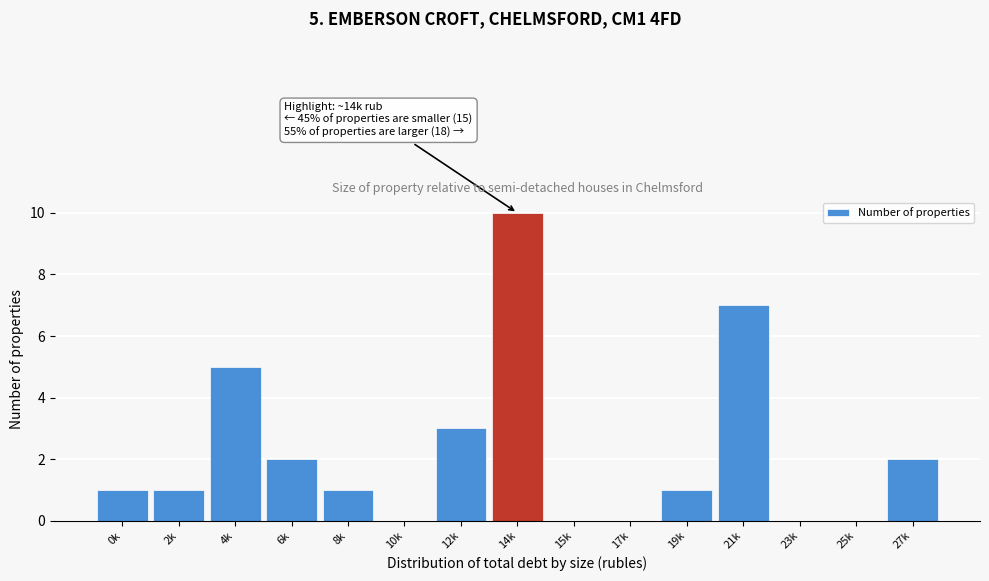

Reading left to right, what are all the values shown in this chart?

0k=1	2k=1	4k=5	6k=2	8k=1	10k=0	12k=3	14k=10	15k=0	17k=0	19k=1	21k=7	23k=0	25k=0	27k=2